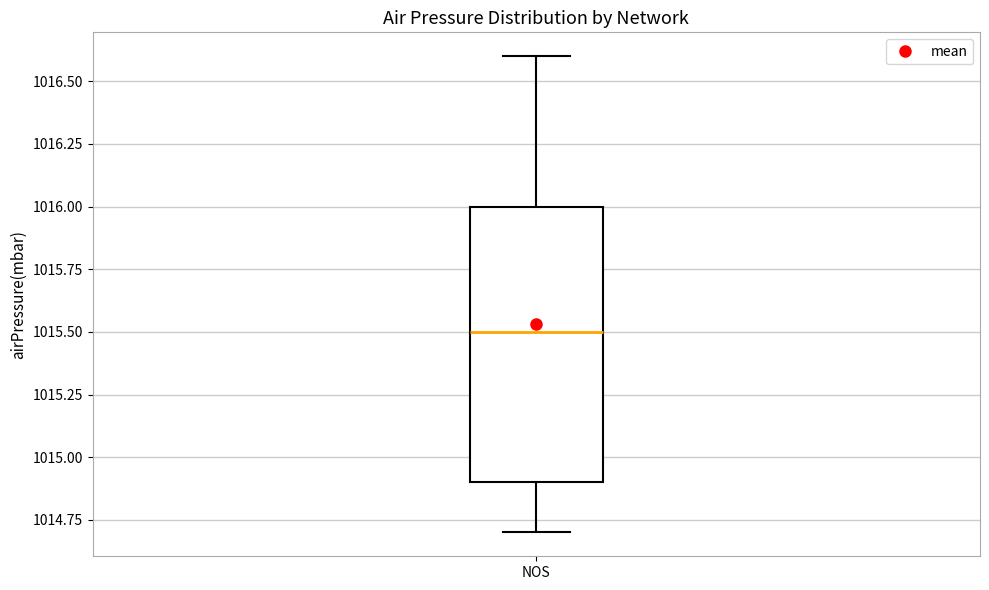

Where does the upper whisker of the box for NOS end on the y-axis? The values are not printed on the chart, so give them approximately, as read against the axis.

1016.6